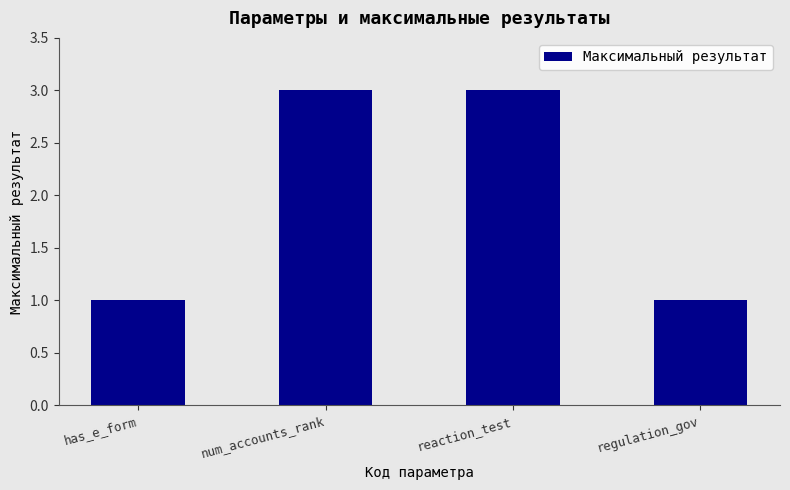

What is the approximate value at num_accounts_rank?

3